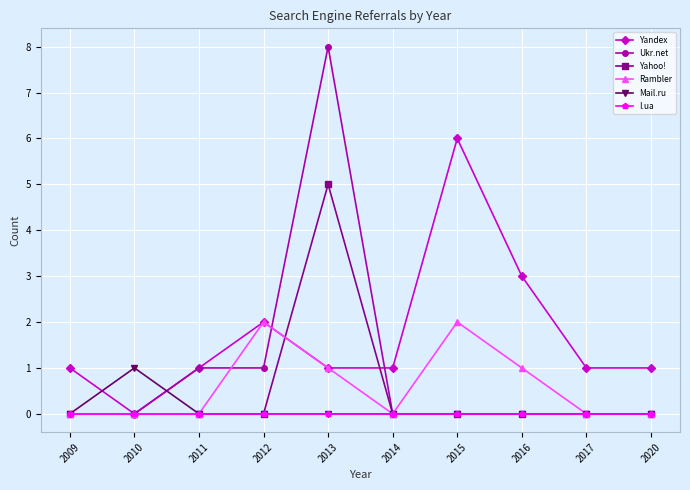

At how many categories does at least one series exceed 4?

2